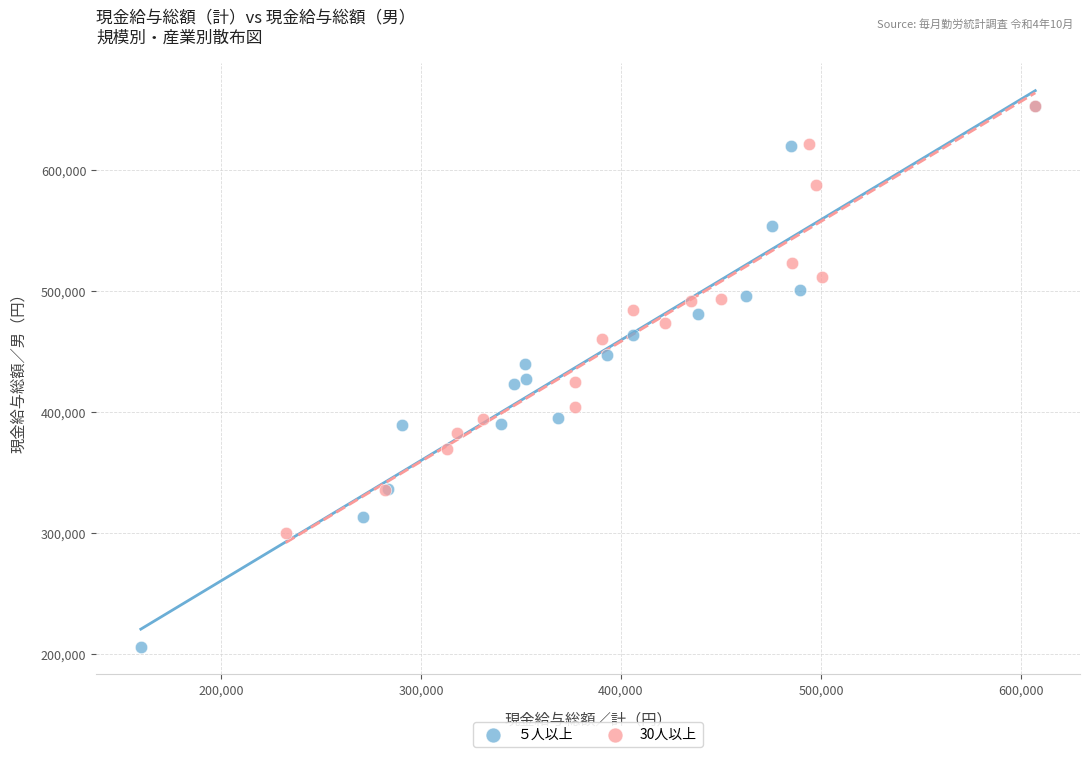

Which series reaches the minimum Y coordinate?

５人以上